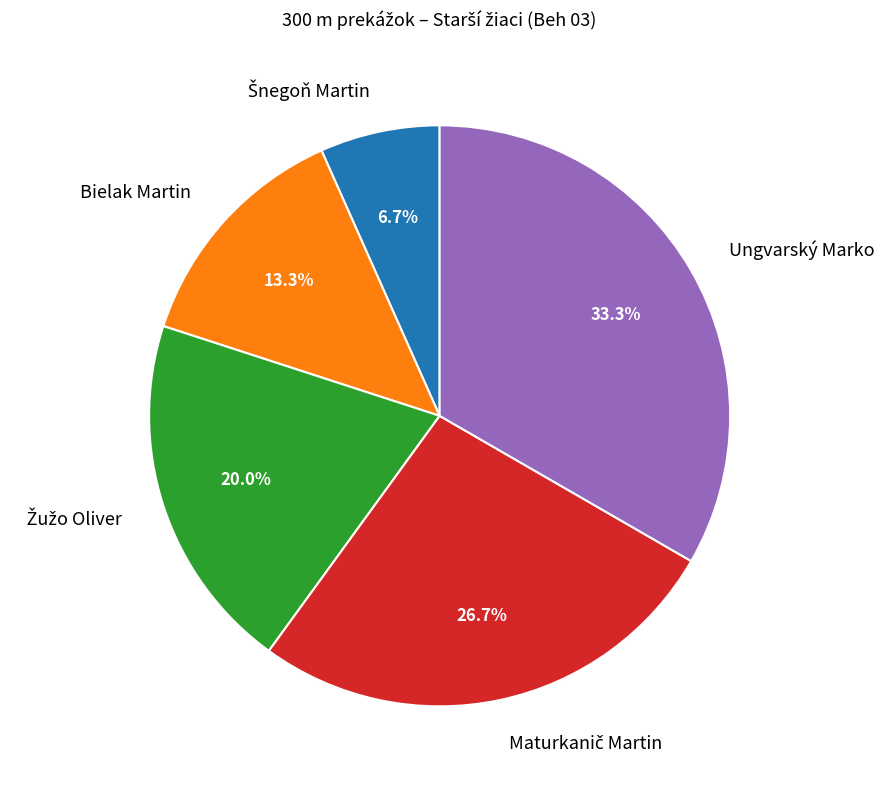

Does Ungvarský Marko represent more than half of the total?

No